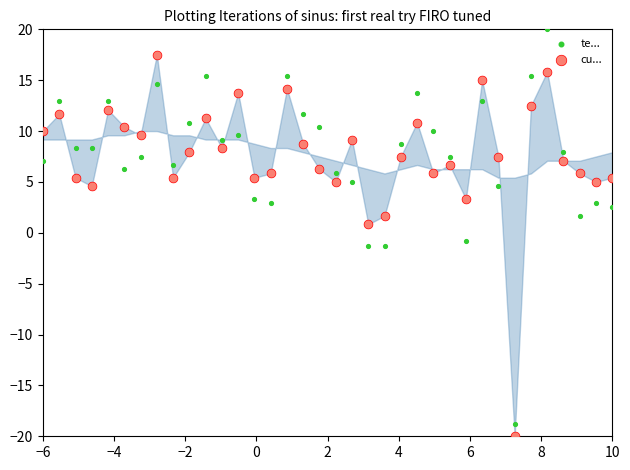

Which series reaches the minimum Y coordinate?

cu...